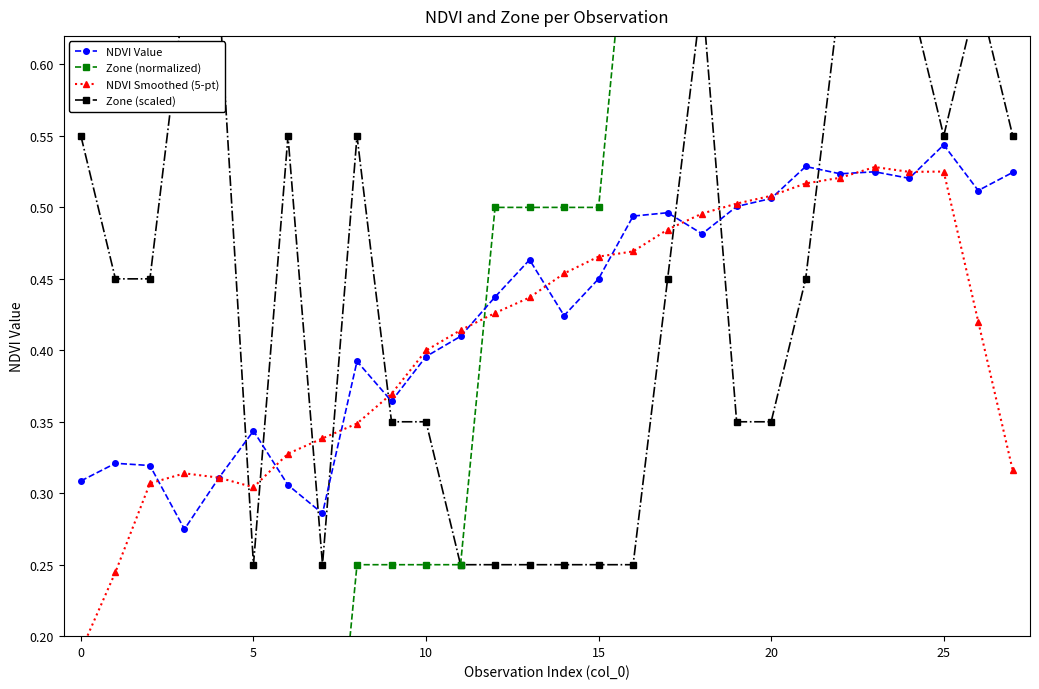

True or false: Zone (scaled) has a value of 0.1 at 5.

False